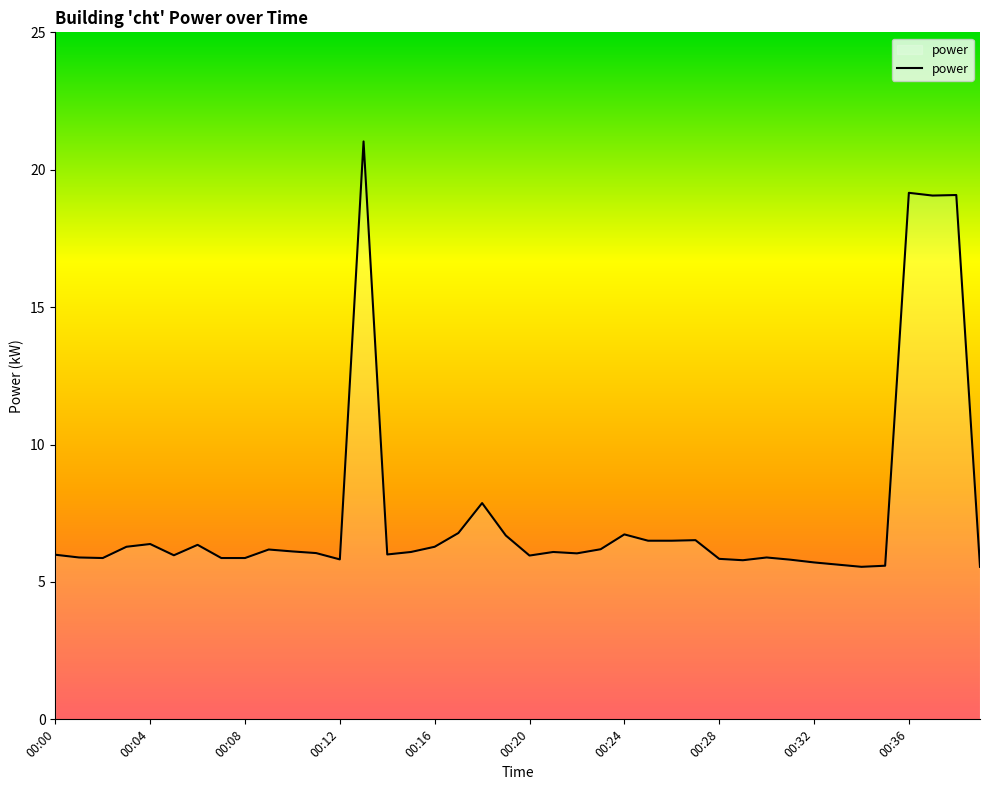

What is the greatest value displayed?

21.0